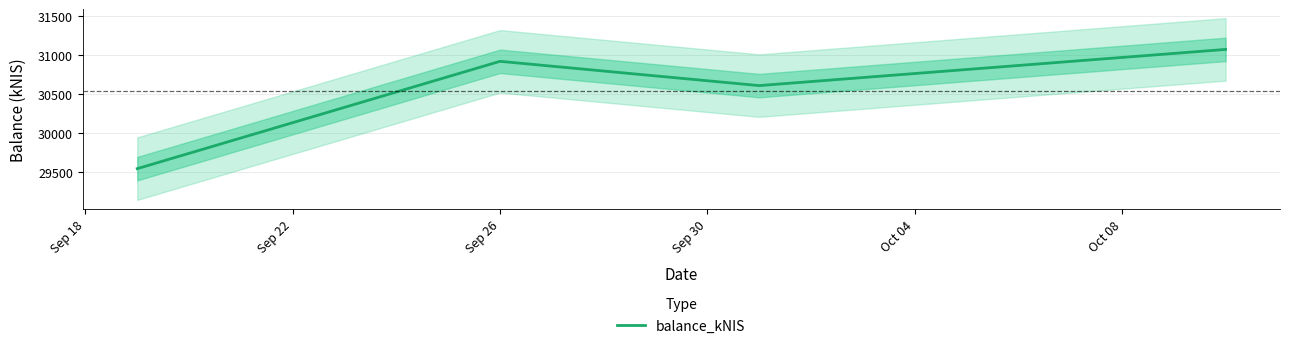

How many interior local peaks does the balance_kNIS series have?

1